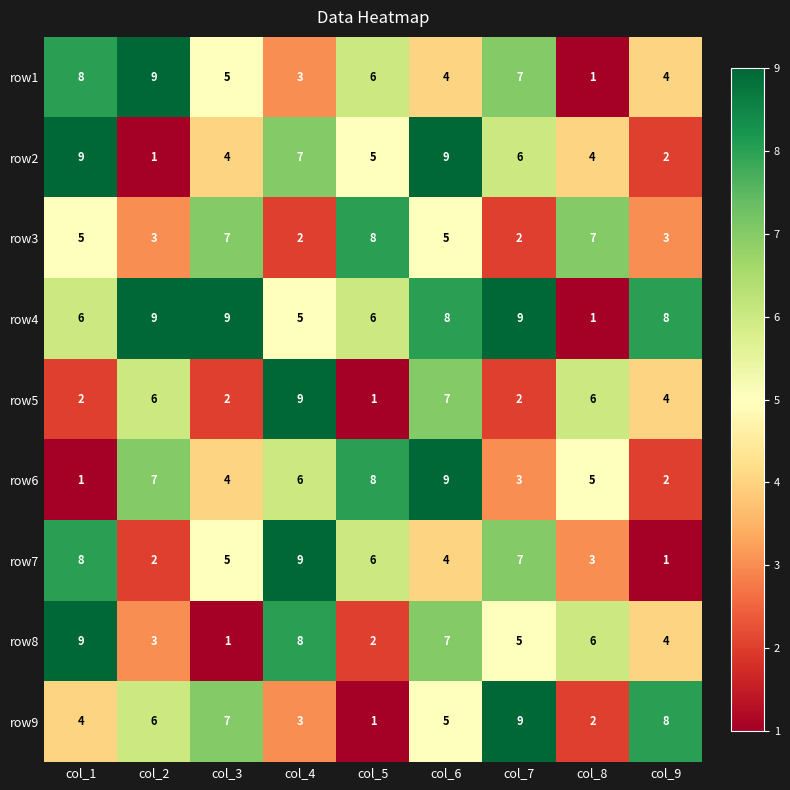

Which category has the lowest value in the row5 series?

col_5